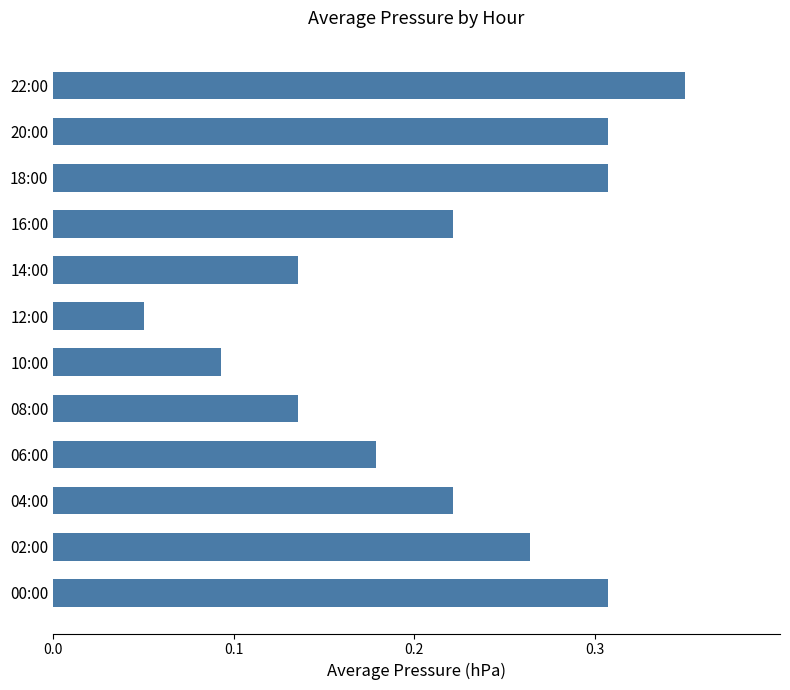

Is it true that the value at 00:00 is 0.2?

False